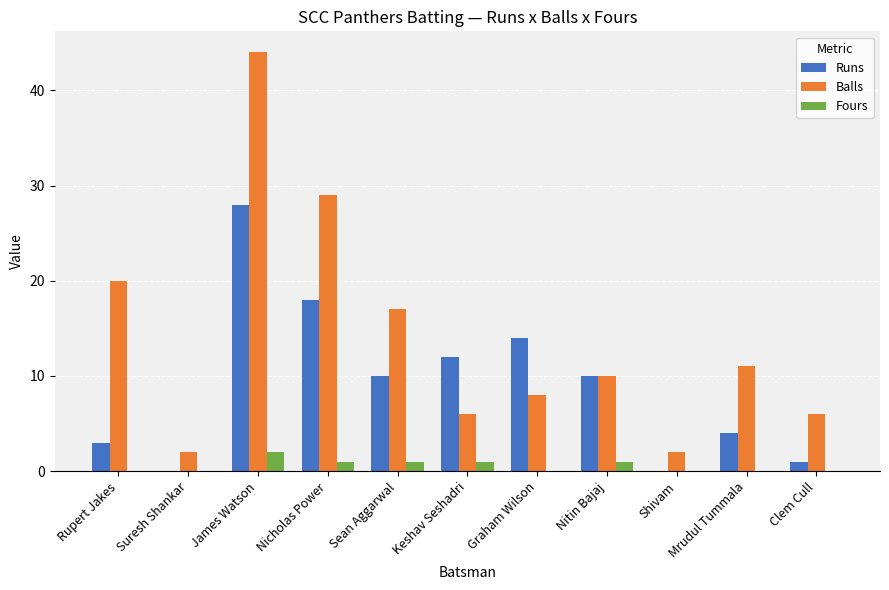

True or false: Runs has a value of 4 at Mrudul Tummala.

True